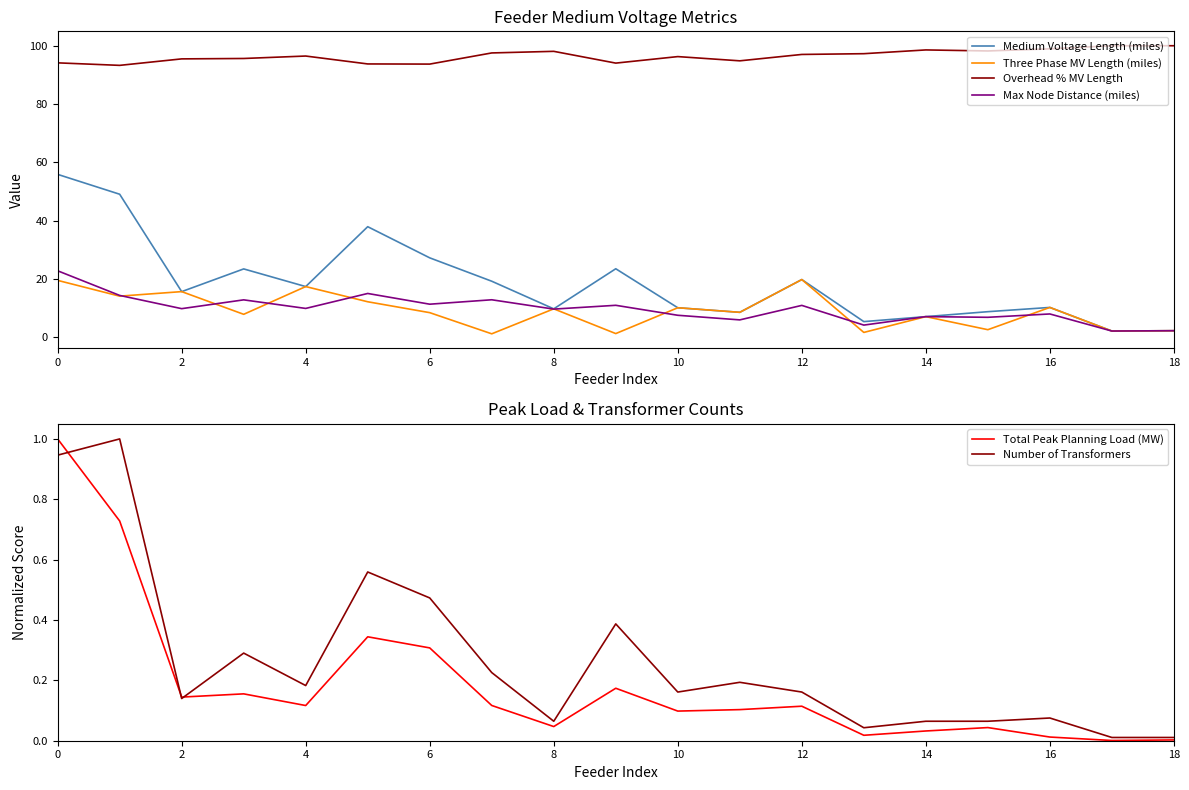

How many lines are shown in the chart?

6